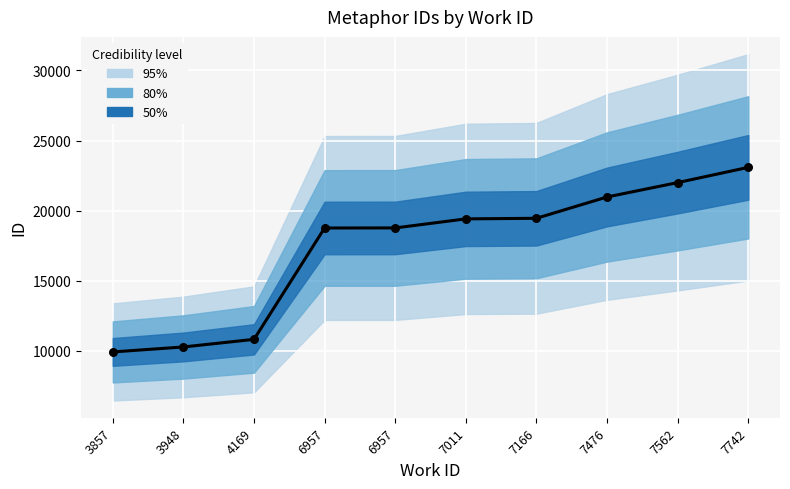

Between 7011 and 7166, which is larger?

7166